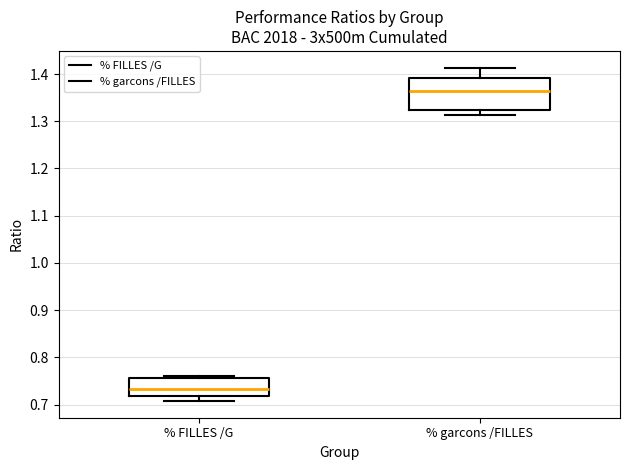

Comparing the boxes themselves (not the whiskers), which one is the tallest?

% garcons /FILLES